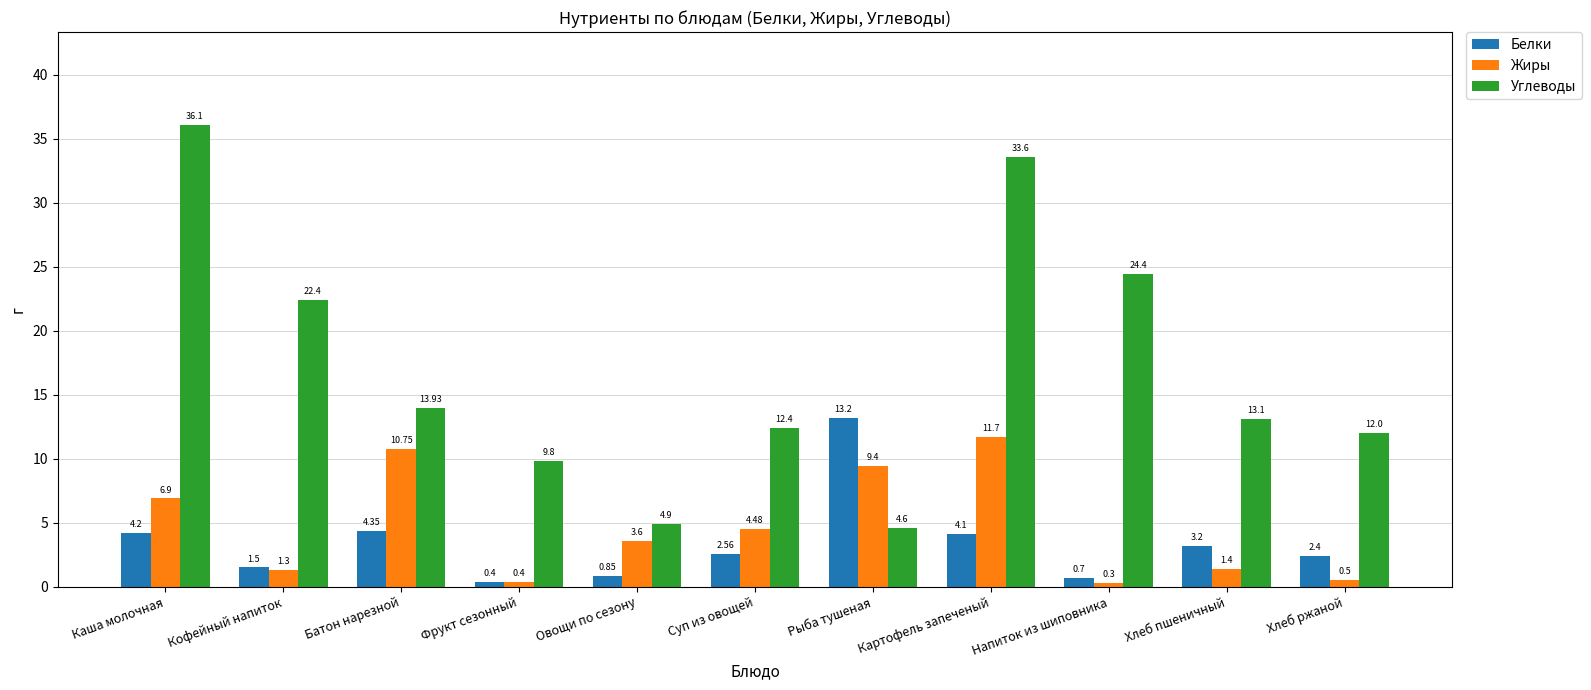

Where is Белки nearest to the value 6?

Батон нарезной